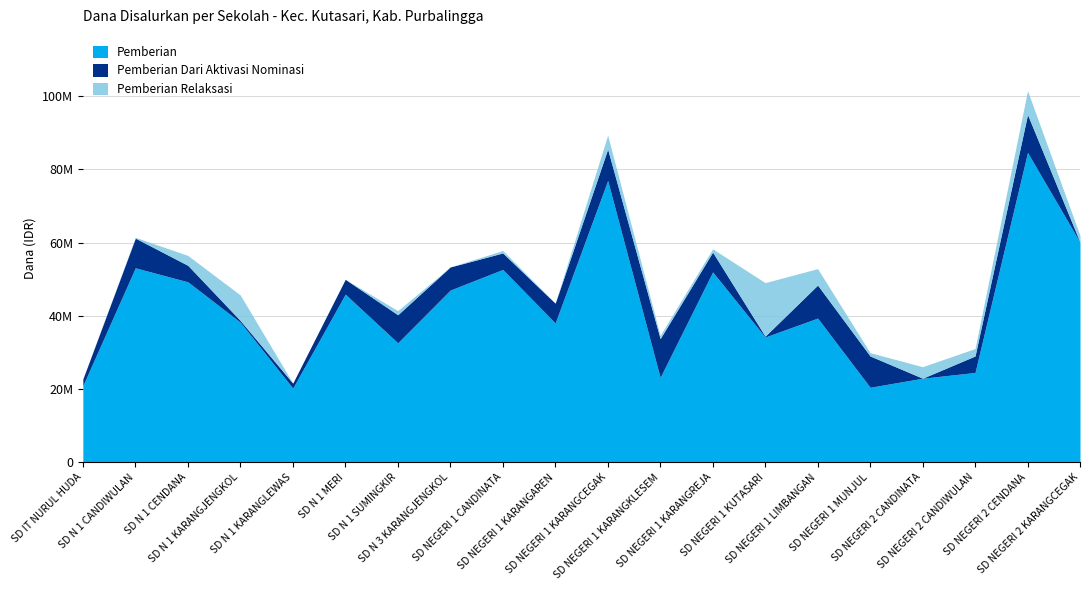

What is the maximum value for Pemberian?

84600000